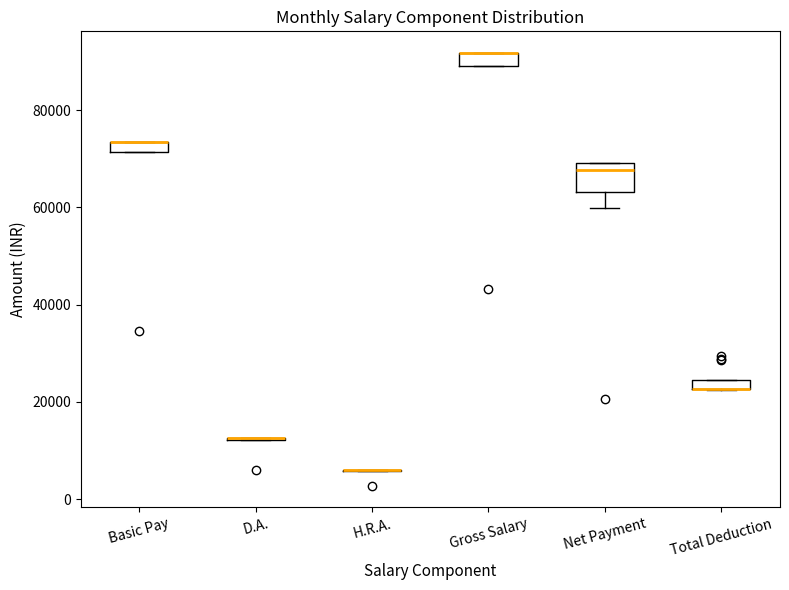

Comparing the boxes themselves (not the whiskers), which one is the tallest?

Net Payment